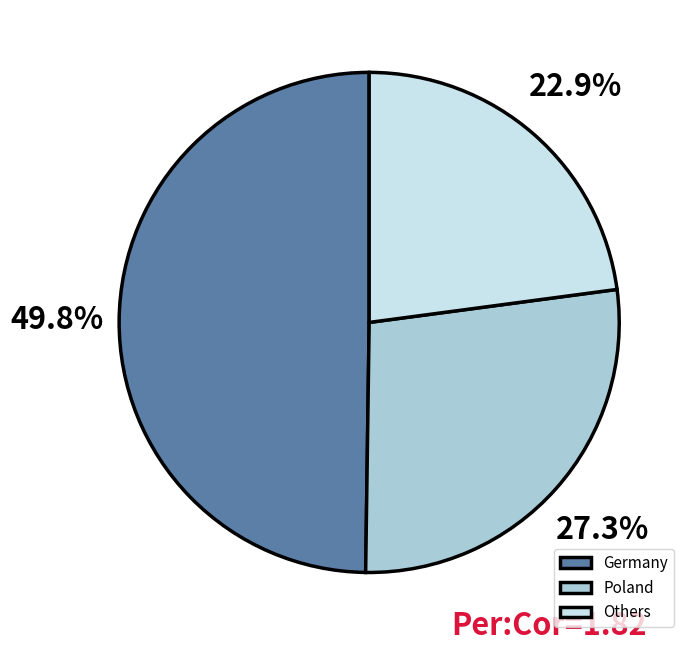

Rank the categories by value from highest to lowest.

Germany, Poland, Others